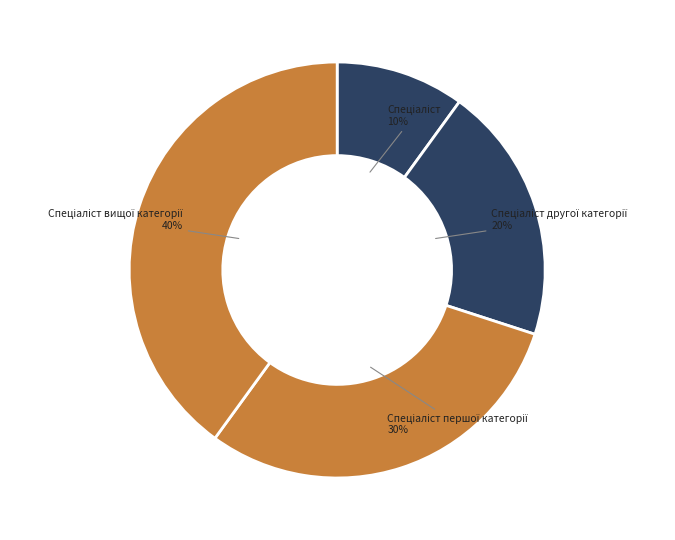

How many slices are in this pie chart?

4